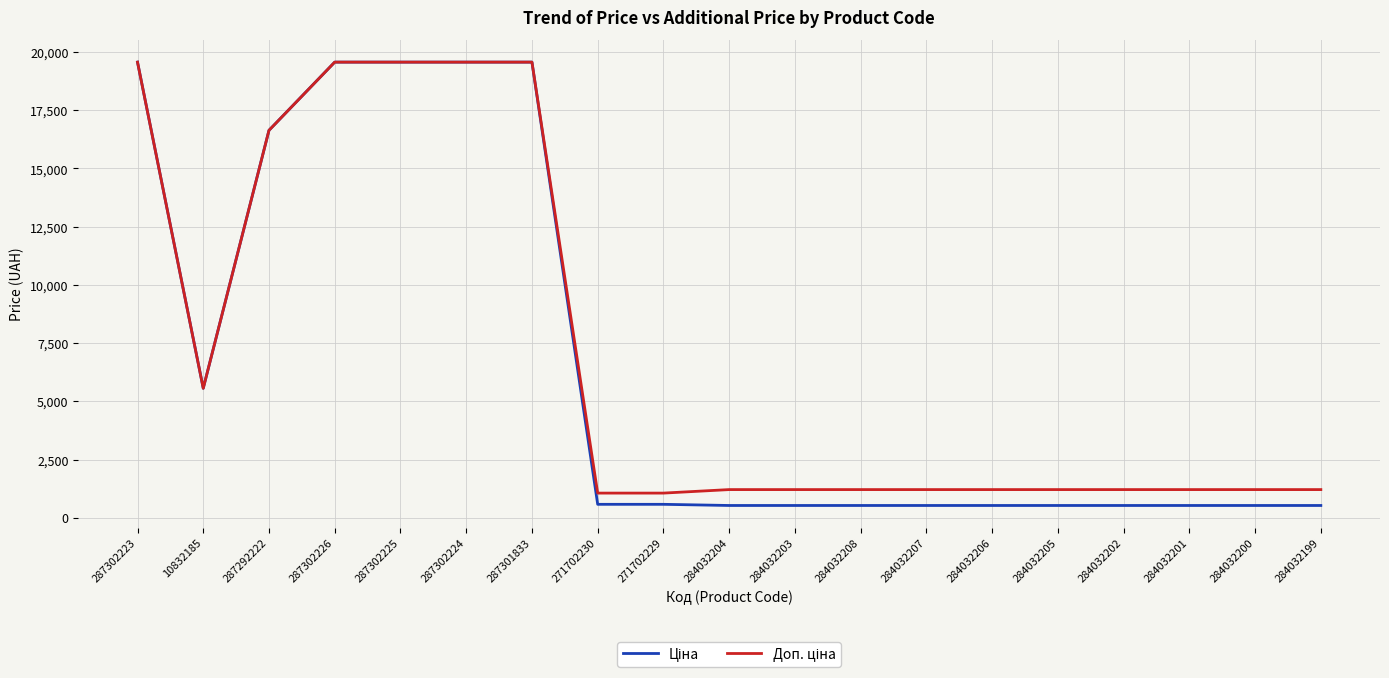

What is the minimum value shown in the chart?

528.2